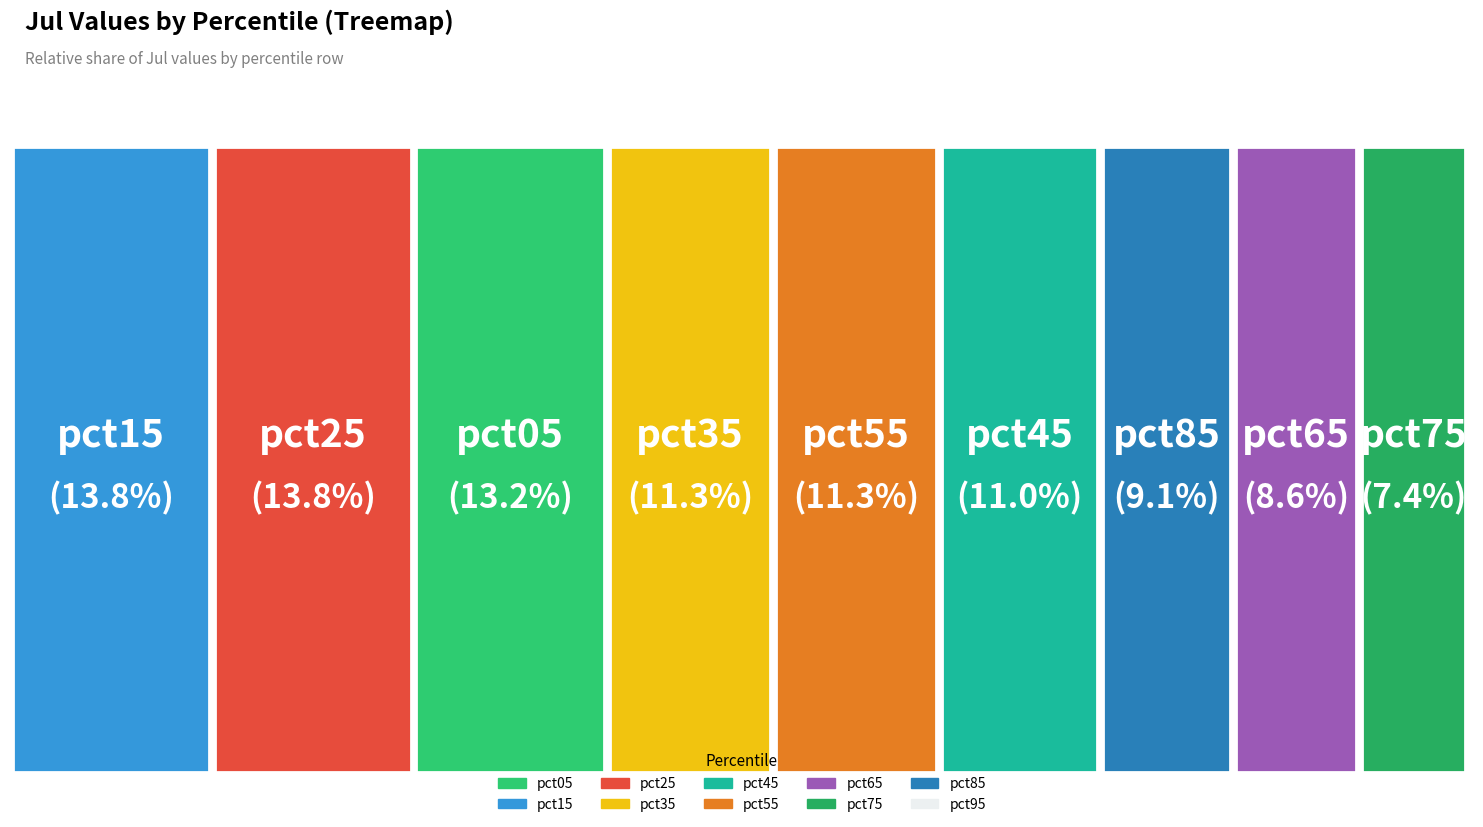

To the nearest percent, what is the combined percentage of pct65 and pct55?

20%